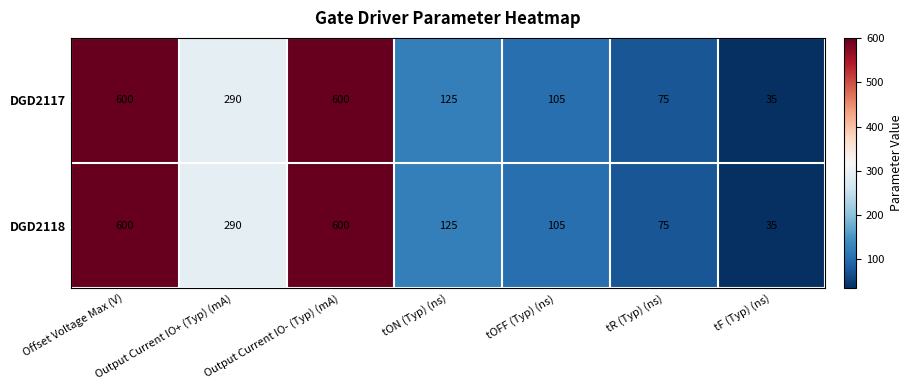

Read the DGD2118 value at Output Current IO+ (Typ) (mA), to the nearest 50.

300